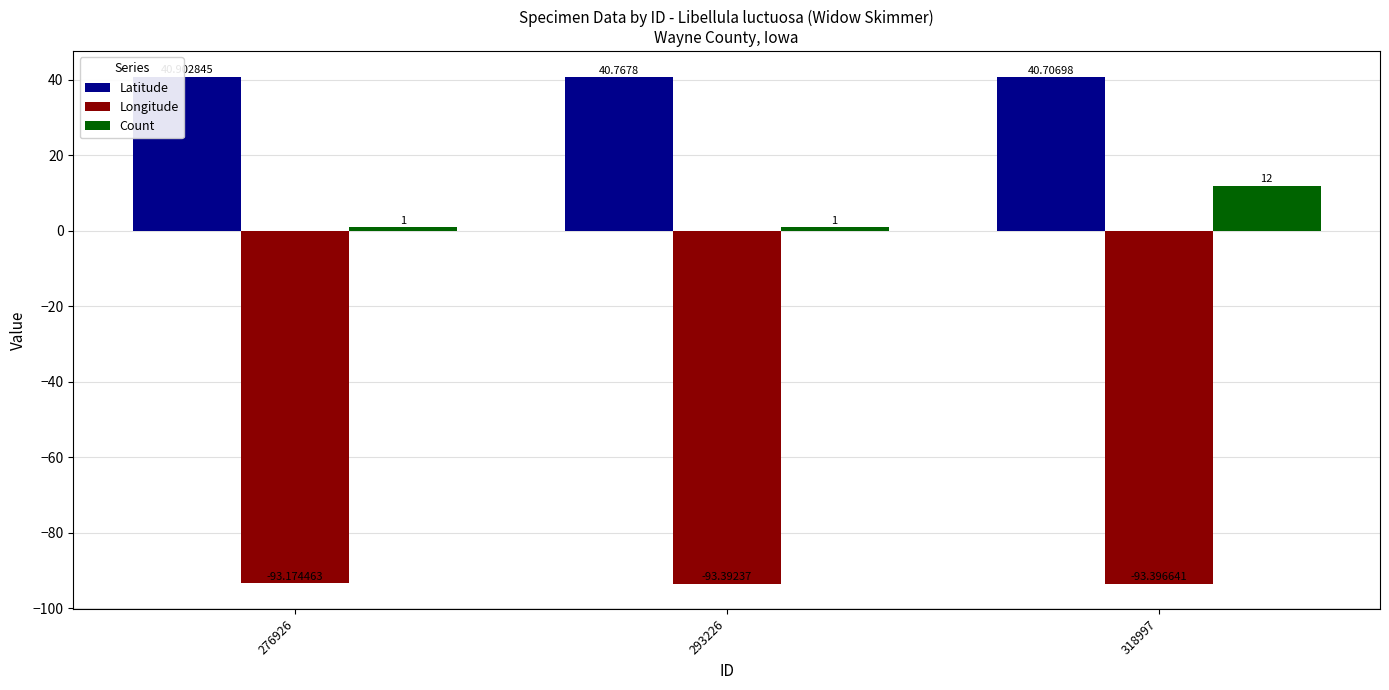

True or false: Longitude has a value of -93.4 at 293226.

True